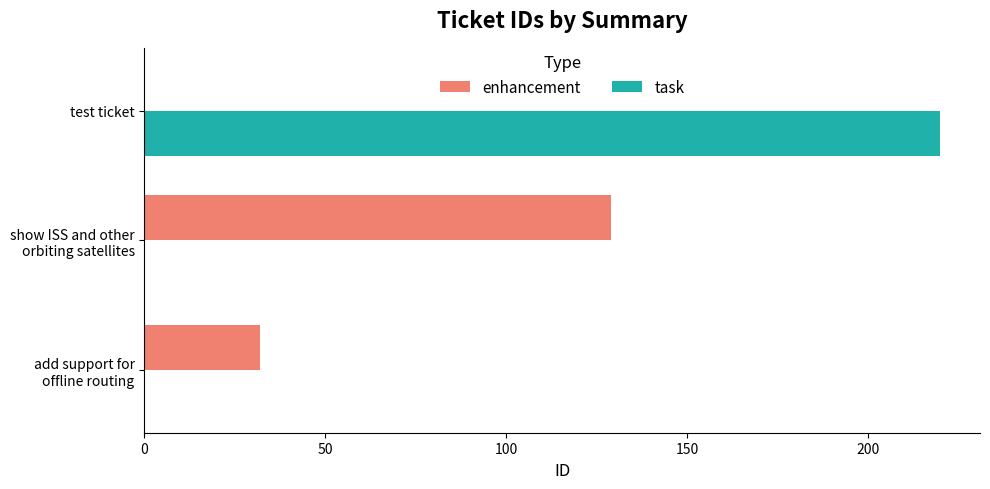

True or false: task has a value of 393 at test ticket.

False